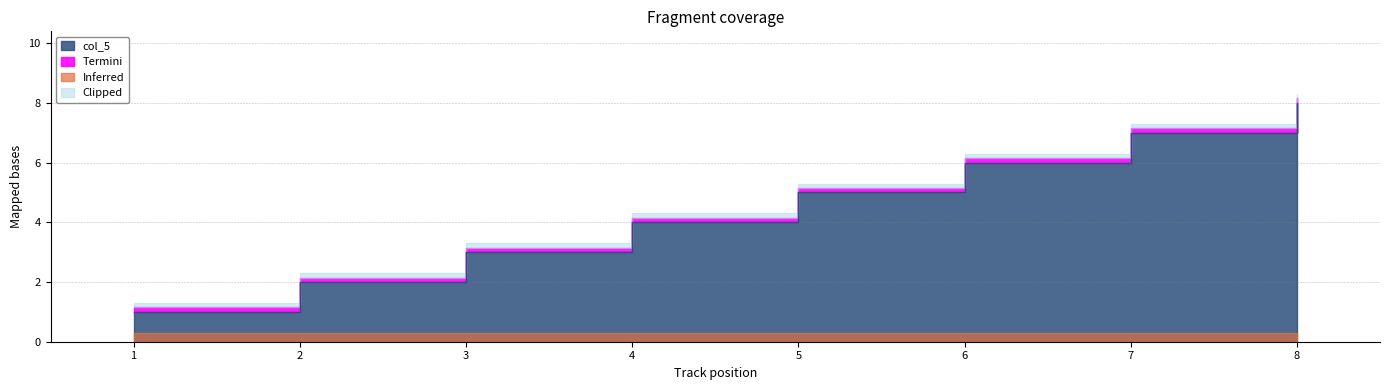

Is it true that the value at 2 is 3?

False